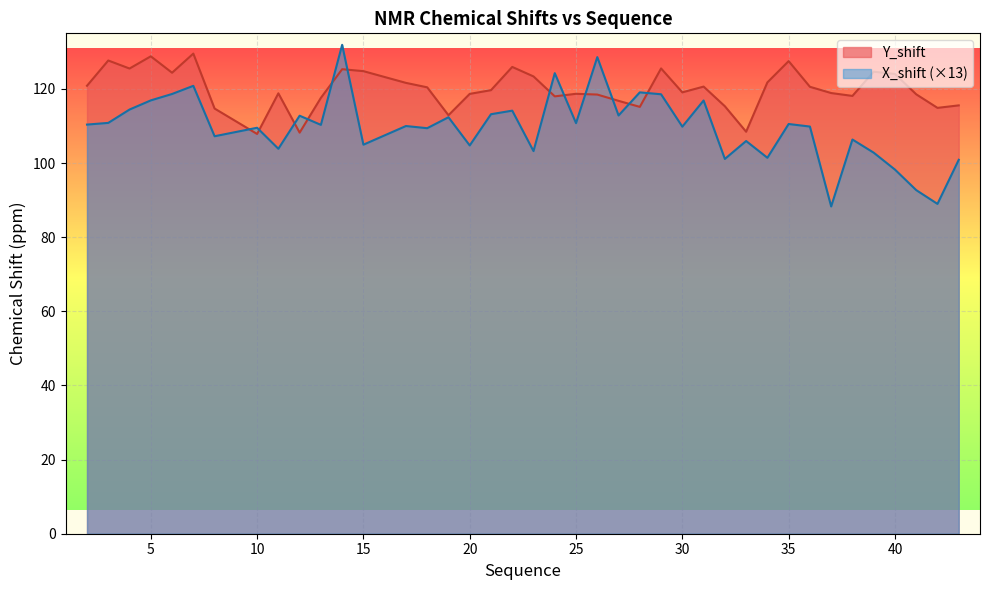

Which series has the largest total across all categories?

Y_shift